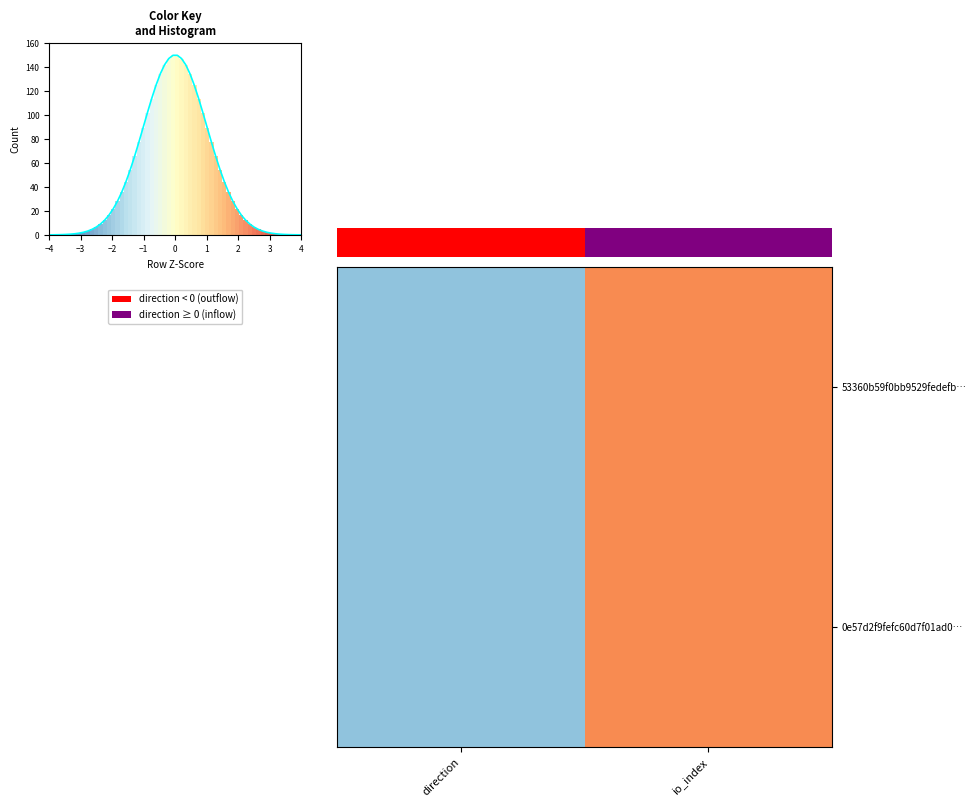

What is the difference between the maximum and minimum values in the 53360b59f0bb9529fedefb… series?

2